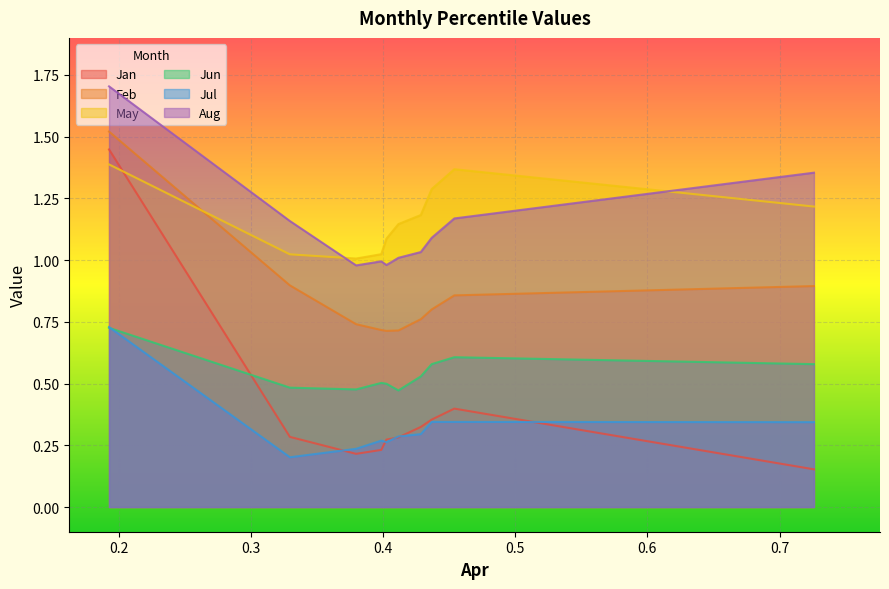

Is the value of Feb at pct25 greater than the value of May at pct95?

No